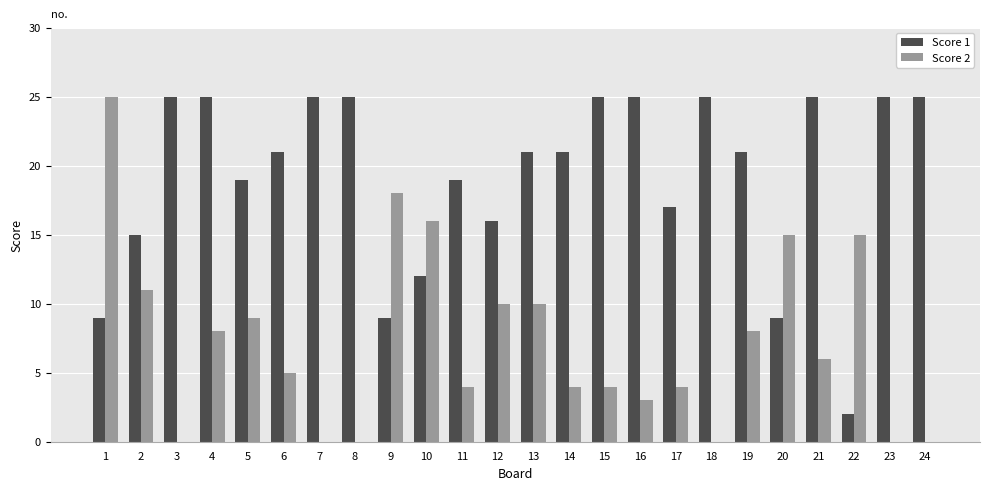

What is the sum of the Score 1 values at 22 and 7?

27